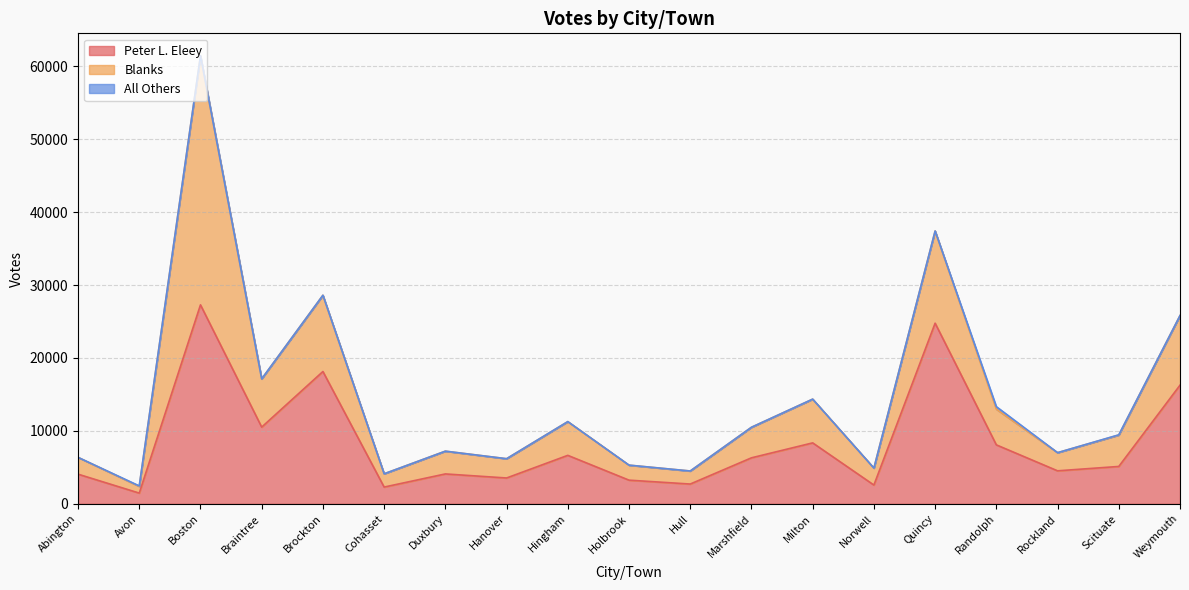

Rank the series by their average value, from lowest to highest.

All Others, Blanks, Peter L. Eleey